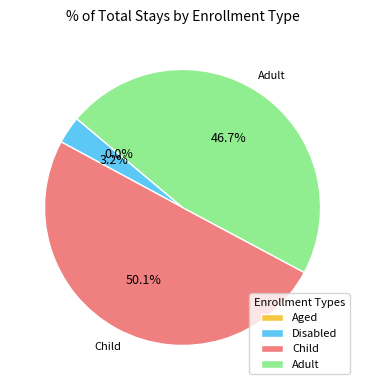

Between Child and Adult, which is larger?

Child